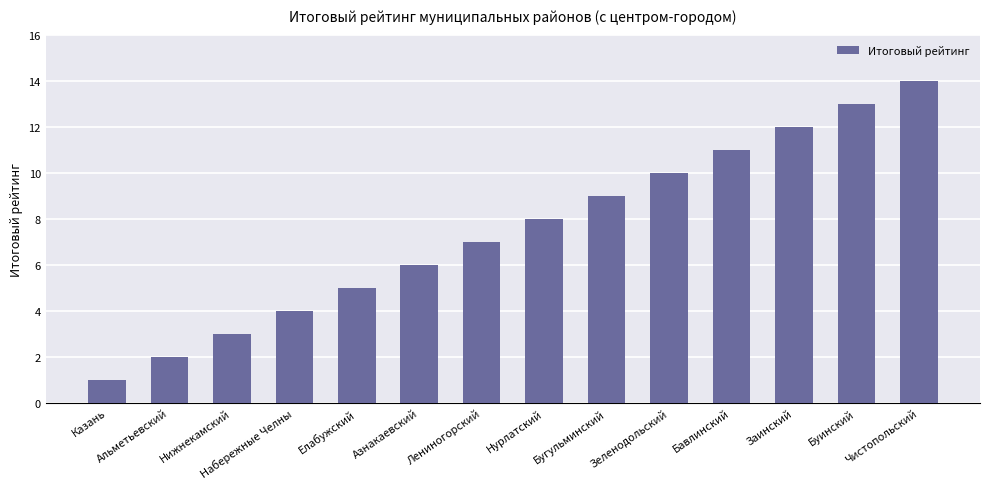

What is the value of the 8th bar from the left?

8